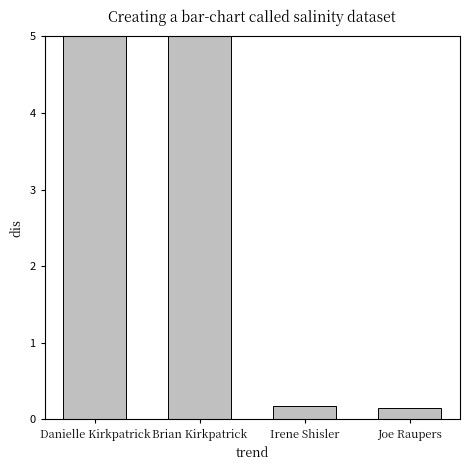

The value at Danielle Kirkpatrick is 5.0. True or false?

True